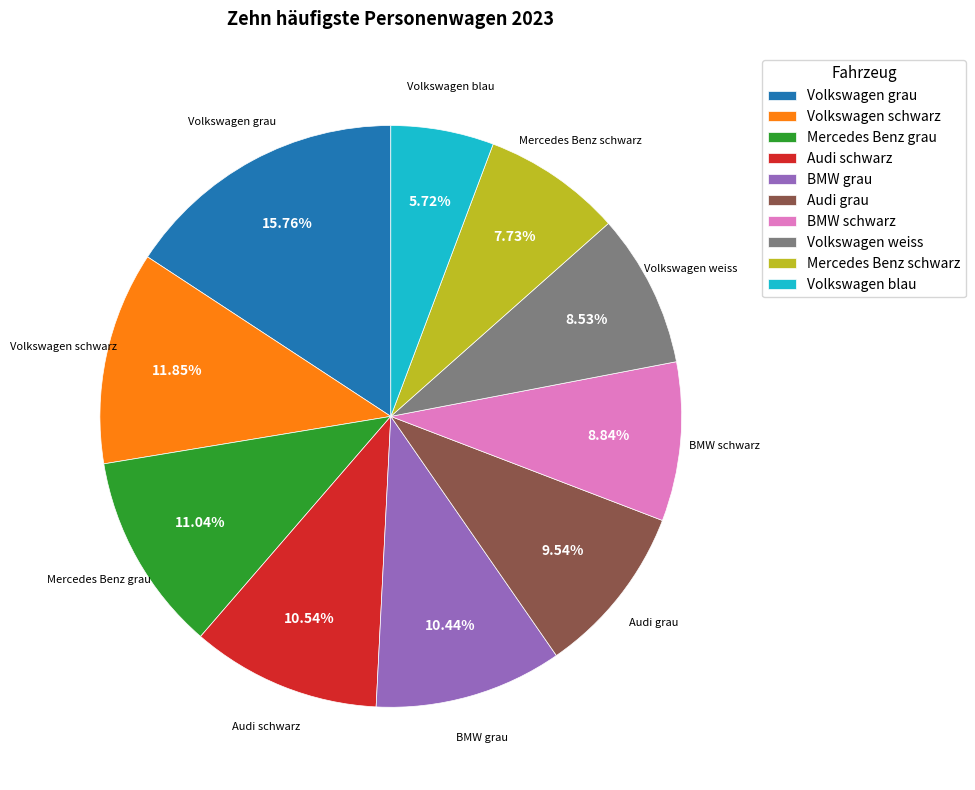

To the nearest percent, what is the difference between the largest and smallest slice percentages?

10%